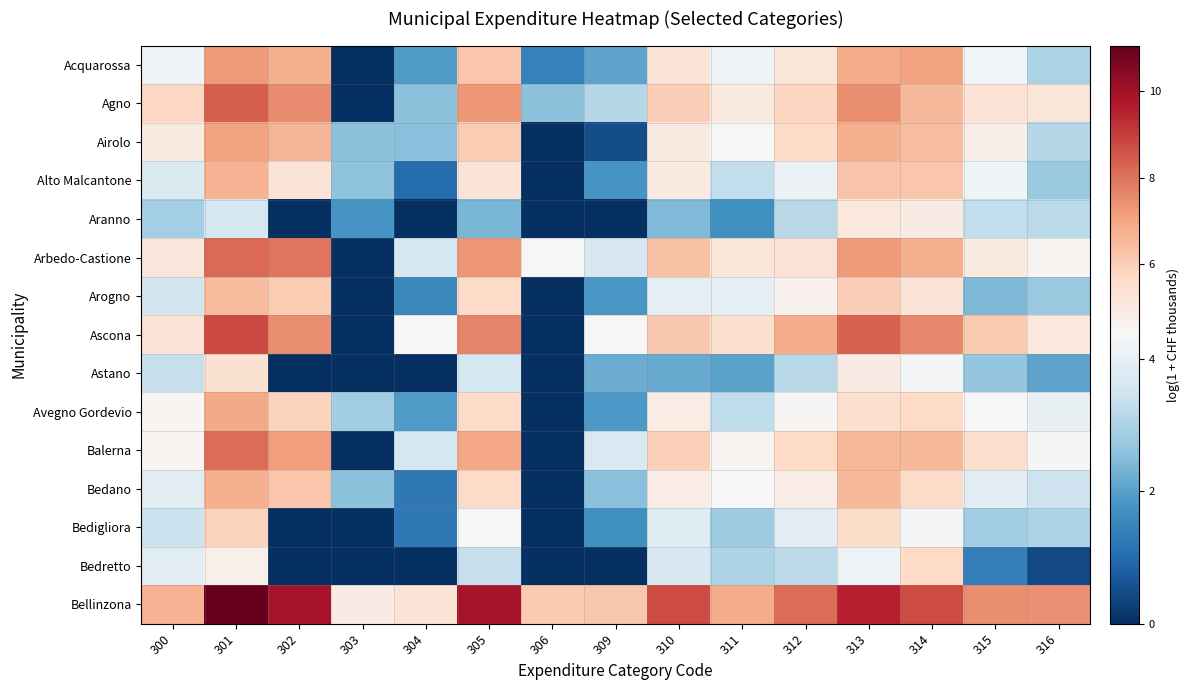

Reading left to right, transcribe all the data shown in this chart.

Acquarossa: 300=4.2	301=7.2	302=6.7	303=0.0	304=1.9	305=6.2	306=1.4	309=2.1	310=5.2	311=4.1	312=5.2	313=6.9	314=7.1	315=4.2	316=3.0
Agno: 300=5.8	301=8.4	302=7.5	303=0.0	304=2.6	305=7.3	306=2.6	309=3.1	310=6.0	311=5.0	312=5.8	313=7.5	314=6.5	315=5.3	316=5.2
Airolo: 300=4.9	301=7.1	302=6.7	303=2.6	304=2.5	305=6.0	306=0.0	309=0.5	310=5.0	311=4.4	312=5.7	313=6.7	314=6.4	315=4.8	316=3.1
Alto Malcantone: 300=3.7	301=6.7	302=5.3	303=2.6	304=1.0	305=5.2	306=0.0	309=1.8	310=5.0	311=3.3	312=4.1	313=6.2	314=6.2	315=4.2	316=2.7
Aranno: 300=2.9	301=3.6	302=0.0	303=1.8	304=0.0	305=2.4	306=0.0	309=0.0	310=2.4	311=1.7	312=3.2	313=5.1	314=4.9	315=3.3	316=3.2
Arbedo-Castione: 300=5.1	301=8.1	302=8.0	303=0.0	304=3.6	305=7.3	306=4.3	309=3.6	310=6.3	311=5.2	312=5.4	313=7.2	314=6.8	315=5.0	316=4.5
Arogno: 300=3.6	301=6.5	302=6.1	303=0.0	304=1.6	305=5.6	306=0.0	309=1.8	310=4.0	311=4.0	312=4.6	313=6.0	314=5.2	315=2.4	316=2.7
Ascona: 300=5.3	301=8.8	302=7.5	303=0.0	304=4.4	305=7.6	306=0.0	309=4.4	310=6.2	311=5.4	312=6.9	313=8.3	314=7.6	315=6.1	316=5.1
Astano: 300=3.3	301=5.4	302=0.0	303=0.0	304=0.0	305=3.6	306=0.0	309=2.2	310=2.2	311=2.0	312=3.1	313=4.9	314=4.3	315=2.7	316=2.1
Avegno Gordevio: 300=4.5	301=6.9	302=5.8	303=2.8	304=1.9	305=5.6	306=0.0	309=1.9	310=4.9	311=3.3	312=4.4	313=5.4	314=5.7	315=4.3	316=4.0
Balerna: 300=4.5	301=8.1	302=7.2	303=0.0	304=3.6	305=6.9	306=0.0	309=3.7	310=6.0	311=4.5	312=5.7	313=6.6	314=6.5	315=5.5	316=4.3
Bedano: 300=3.9	301=6.7	302=6.2	303=2.6	304=1.3	305=5.6	306=0.0	309=2.5	310=4.9	311=4.4	312=4.8	313=6.5	314=5.6	315=3.9	316=3.5
Bedigliora: 300=3.4	301=5.9	302=0.0	303=0.0	304=1.3	305=4.3	306=0.0	309=1.7	310=3.8	311=2.8	312=3.9	313=5.6	314=4.3	315=2.9	316=3.0
Bedretto: 300=3.9	301=4.7	302=0.0	303=0.0	304=0.0	305=3.4	306=0.0	309=0.0	310=3.6	311=3.0	312=3.2	313=4.1	314=5.7	315=1.4	316=0.4
Bellinzona: 300=6.7	301=11.1	302=9.9	303=4.9	304=5.3	305=9.9	306=6.1	309=6.2	310=8.7	311=6.9	312=8.1	313=9.6	314=8.7	315=7.5	316=7.4